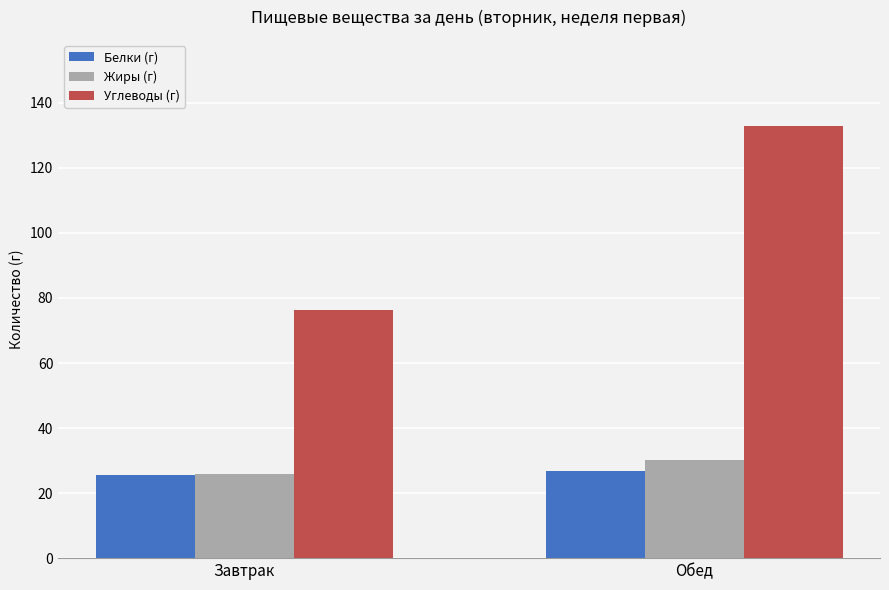

List the series in order of their peak value, highest first.

Углеводы (г), Жиры (г), Белки (г)